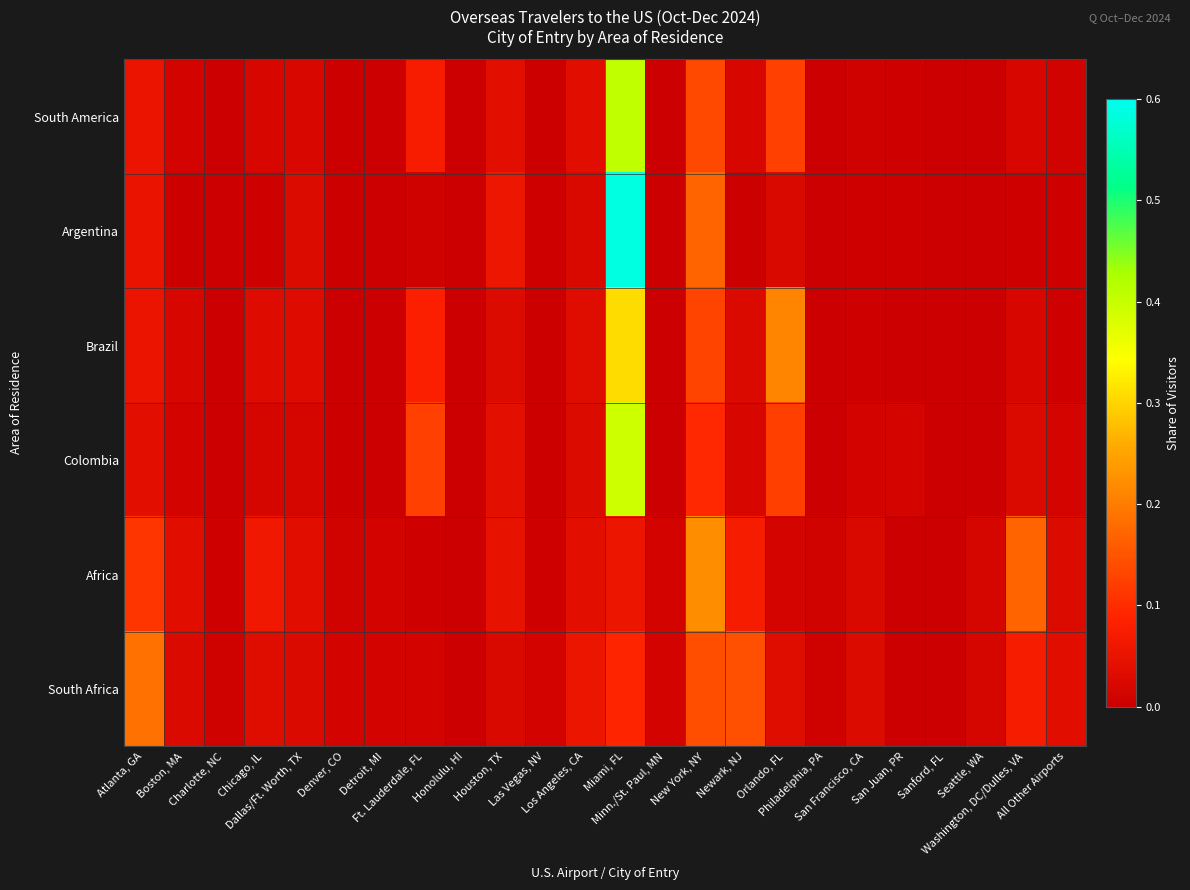

Reading left to right, list all the values displayed in this chart.

South America: Atlanta, GA=0.1	Boston, MA=0.0	Charlotte, NC=0.0	Chicago, IL=0.0	Dallas/Ft. Worth, TX=0.0	Denver, CO=0.0	Detroit, MI=0.0	Ft. Lauderdale, FL=0.1	Honolulu, HI=0.0	Houston, TX=0.0	Las Vegas, NV=0.0	Los Angeles, CA=0.0	Miami, FL=0.4	Minn./St. Paul, MN=0.0	New York, NY=0.1	Newark, NJ=0.0	Orlando, FL=0.1	Philadelphia, PA=0.0	San Francisco, CA=0.0	San Juan, PR=0.0	Sanford, FL=0.0	Seattle, WA=0.0	Washington, DC/Dulles, VA=0.0	All Other Airports=0.0
Argentina: Atlanta, GA=0.1	Boston, MA=0.0	Charlotte, NC=0.0	Chicago, IL=0.0	Dallas/Ft. Worth, TX=0.0	Denver, CO=0.0	Detroit, MI=0.0	Ft. Lauderdale, FL=0.0	Honolulu, HI=0.0	Houston, TX=0.1	Las Vegas, NV=0.0	Los Angeles, CA=0.0	Miami, FL=0.6	Minn./St. Paul, MN=0.0	New York, NY=0.2	Newark, NJ=0.0	Orlando, FL=0.0	Philadelphia, PA=0.0	San Francisco, CA=0.0	San Juan, PR=0.0	Sanford, FL=0.0	Seattle, WA=0.0	Washington, DC/Dulles, VA=0.0	All Other Airports=0.0
Brazil: Atlanta, GA=0.1	Boston, MA=0.0	Charlotte, NC=0.0	Chicago, IL=0.0	Dallas/Ft. Worth, TX=0.0	Denver, CO=0.0	Detroit, MI=0.0	Ft. Lauderdale, FL=0.1	Honolulu, HI=0.0	Houston, TX=0.0	Las Vegas, NV=0.0	Los Angeles, CA=0.0	Miami, FL=0.3	Minn./St. Paul, MN=0.0	New York, NY=0.1	Newark, NJ=0.0	Orlando, FL=0.2	Philadelphia, PA=0.0	San Francisco, CA=0.0	San Juan, PR=0.0	Sanford, FL=0.0	Seattle, WA=0.0	Washington, DC/Dulles, VA=0.0	All Other Airports=0.0
Colombia: Atlanta, GA=0.0	Boston, MA=0.0	Charlotte, NC=0.0	Chicago, IL=0.0	Dallas/Ft. Worth, TX=0.0	Denver, CO=0.0	Detroit, MI=0.0	Ft. Lauderdale, FL=0.1	Honolulu, HI=0.0	Houston, TX=0.0	Las Vegas, NV=0.0	Los Angeles, CA=0.0	Miami, FL=0.4	Minn./St. Paul, MN=0.0	New York, NY=0.1	Newark, NJ=0.0	Orlando, FL=0.1	Philadelphia, PA=0.0	San Francisco, CA=0.0	San Juan, PR=0.0	Sanford, FL=0.0	Seattle, WA=0.0	Washington, DC/Dulles, VA=0.0	All Other Airports=0.0
Africa: Atlanta, GA=0.1	Boston, MA=0.0	Charlotte, NC=0.0	Chicago, IL=0.1	Dallas/Ft. Worth, TX=0.0	Denver, CO=0.0	Detroit, MI=0.0	Ft. Lauderdale, FL=0.0	Honolulu, HI=0.0	Houston, TX=0.0	Las Vegas, NV=0.0	Los Angeles, CA=0.0	Miami, FL=0.1	Minn./St. Paul, MN=0.0	New York, NY=0.2	Newark, NJ=0.1	Orlando, FL=0.0	Philadelphia, PA=0.0	San Francisco, CA=0.0	San Juan, PR=0.0	Sanford, FL=0.0	Seattle, WA=0.0	Washington, DC/Dulles, VA=0.2	All Other Airports=0.0
South Africa: Atlanta, GA=0.2	Boston, MA=0.0	Charlotte, NC=0.0	Chicago, IL=0.0	Dallas/Ft. Worth, TX=0.0	Denver, CO=0.0	Detroit, MI=0.0	Ft. Lauderdale, FL=0.0	Honolulu, HI=0.0	Houston, TX=0.0	Las Vegas, NV=0.0	Los Angeles, CA=0.1	Miami, FL=0.1	Minn./St. Paul, MN=0.0	New York, NY=0.1	Newark, NJ=0.1	Orlando, FL=0.0	Philadelphia, PA=0.0	San Francisco, CA=0.0	San Juan, PR=0.0	Sanford, FL=0.0	Seattle, WA=0.0	Washington, DC/Dulles, VA=0.1	All Other Airports=0.0